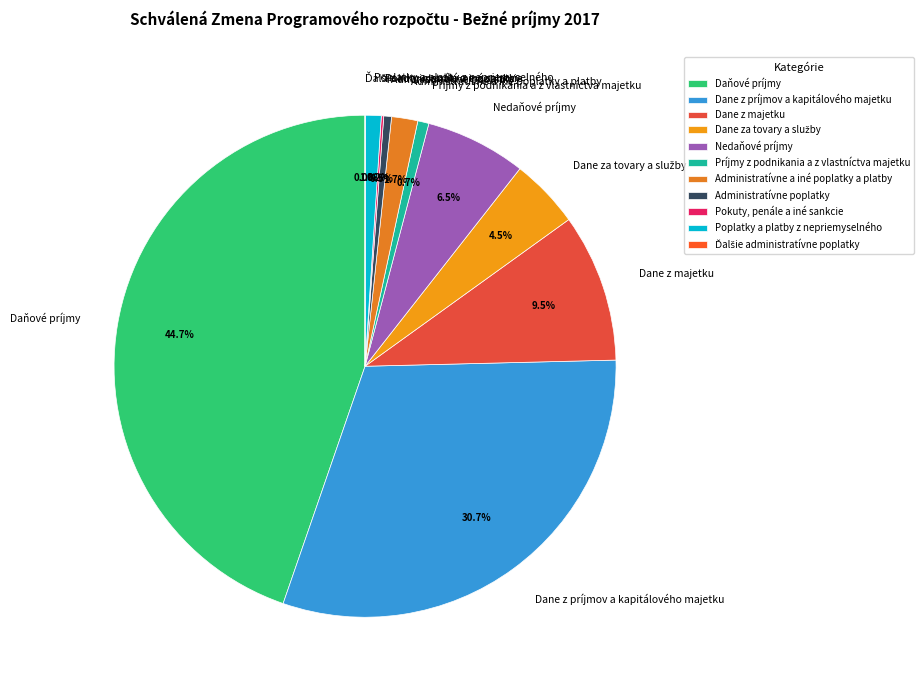

Is there any slice that represents more than half of the pie?

No